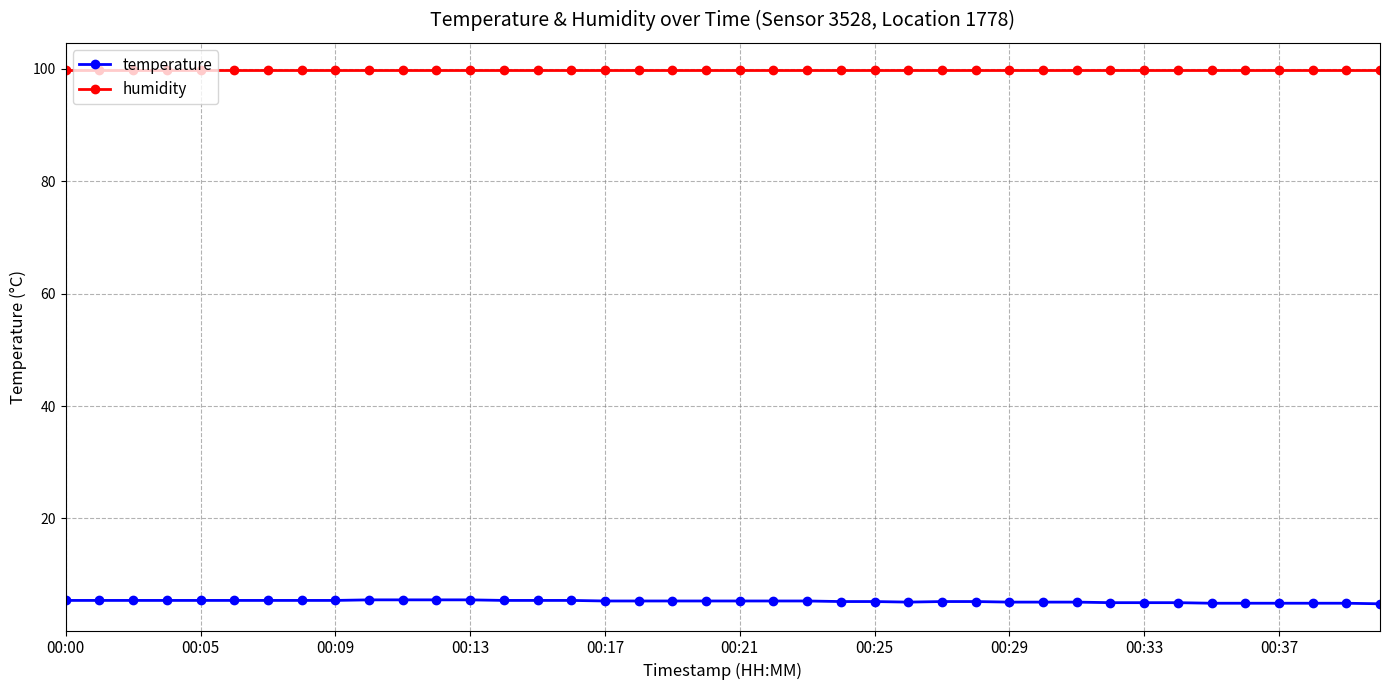

What is the highest value of the humidity series?

99.9